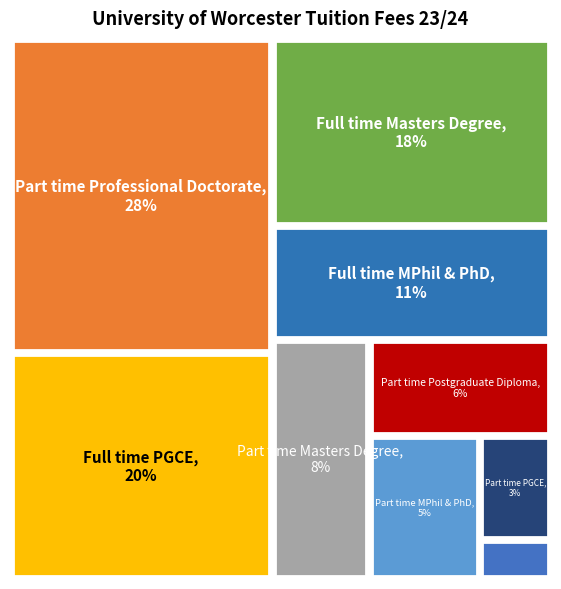

Does any single category account for the majority?

No